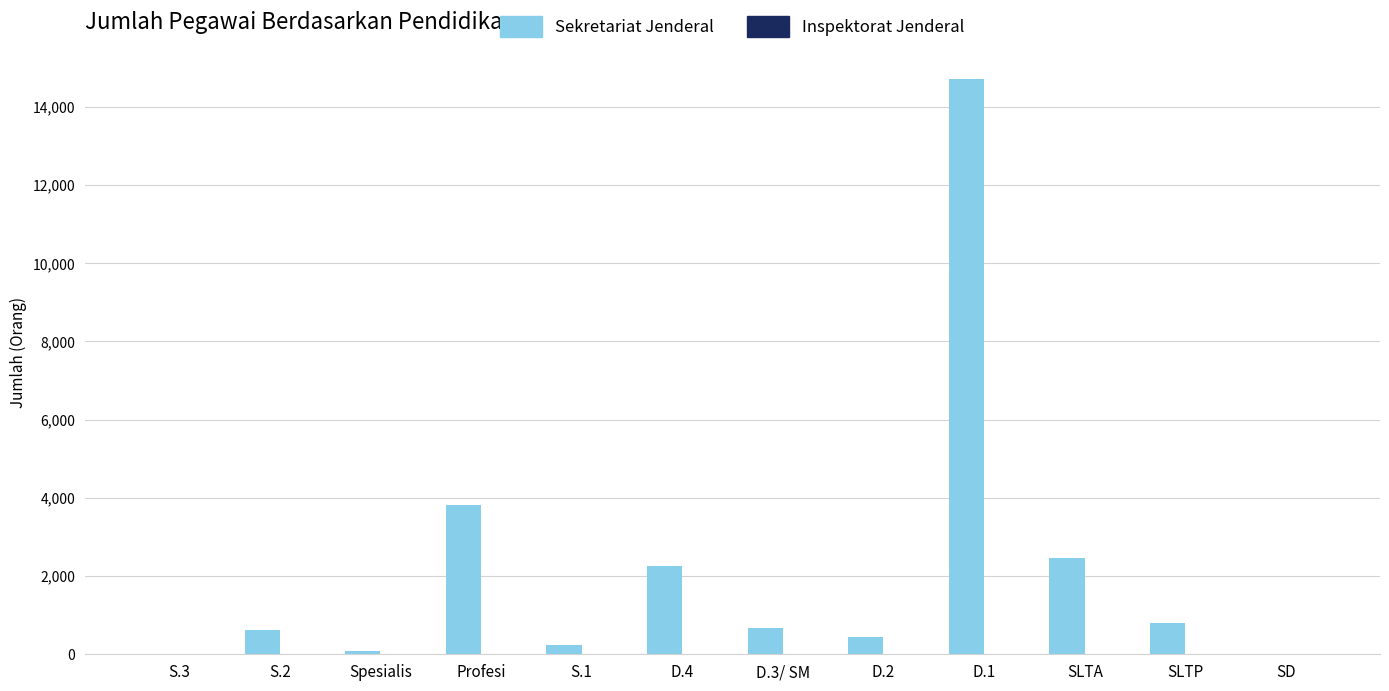

What is the change in value from SLTP to SD?

-804